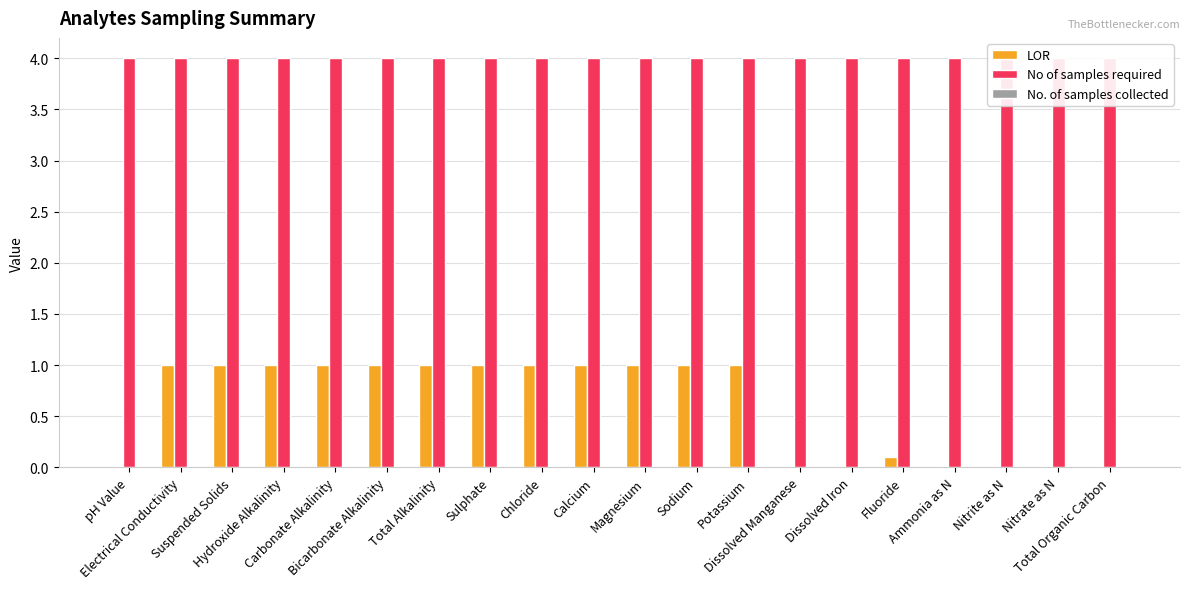

Rank the series at Nitrite as N from highest to lowest value.

No of samples required, LOR, No. of samples collected